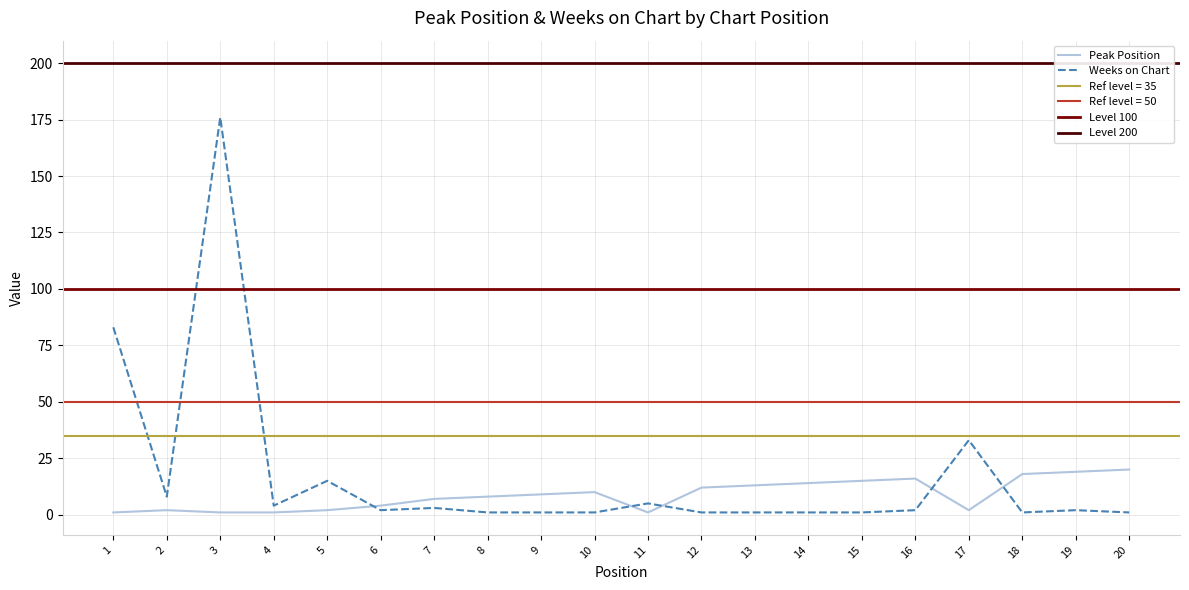

How many data points does each series have?

20